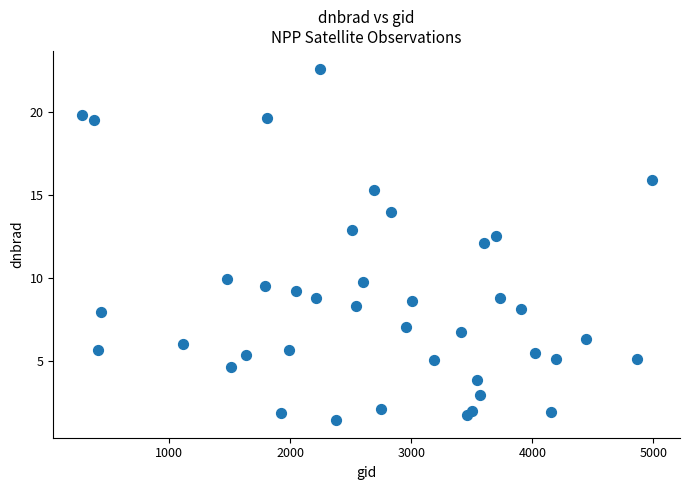

What is the range of Y values (max minus min)?

21.1